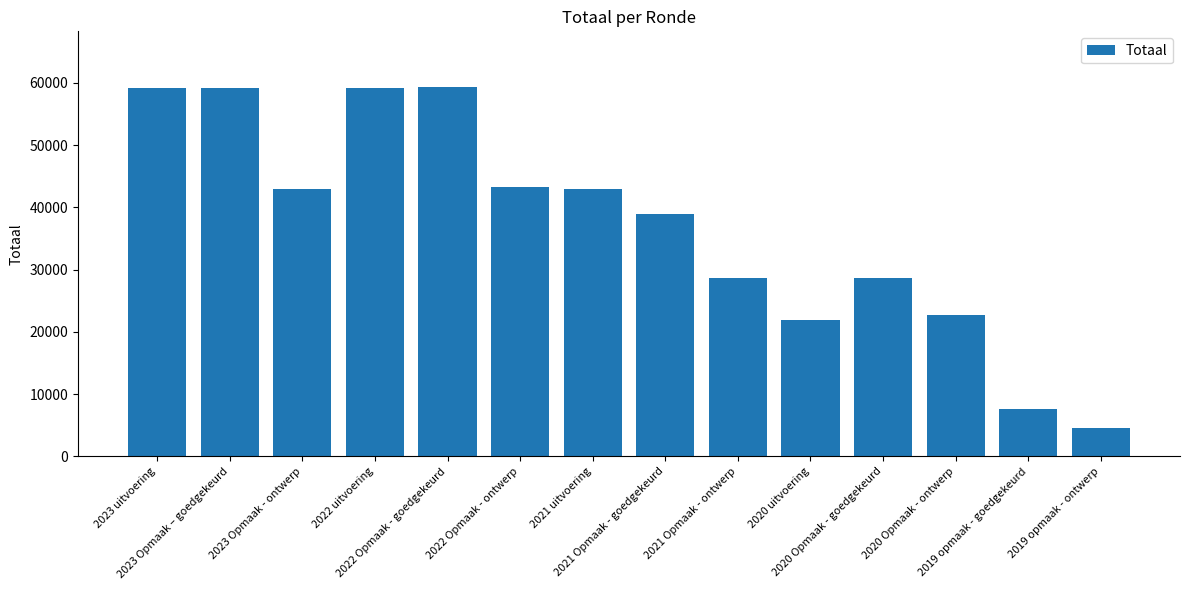

Is it true that the value at 2022 Opmaak - goedgekeurd is 59371?

True